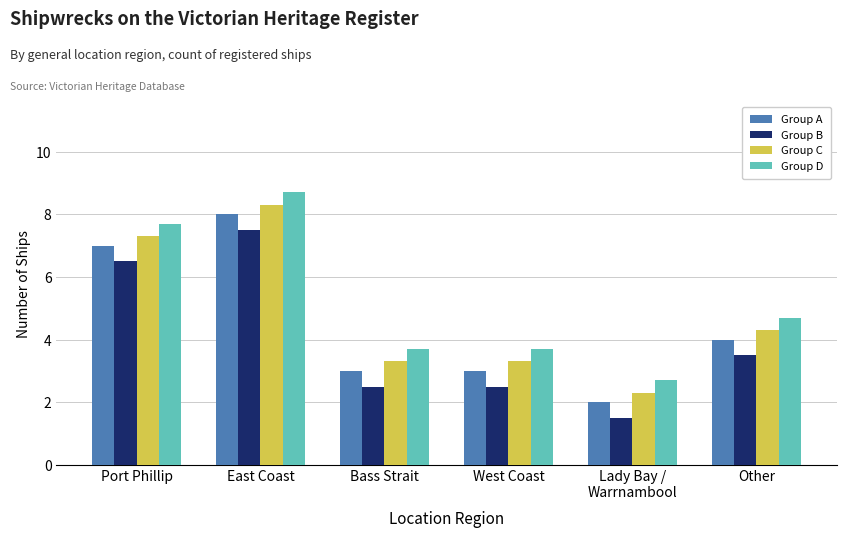

Reading left to right, transcribe all the data shown in this chart.

Group A: 7.0	8.0	3.0	3.0	2.0	4.0
Group B: 6.5	7.5	2.5	2.5	1.5	3.5
Group C: 7.3	8.3	3.3	3.3	2.3	4.3
Group D: 7.7	8.7	3.7	3.7	2.7	4.7